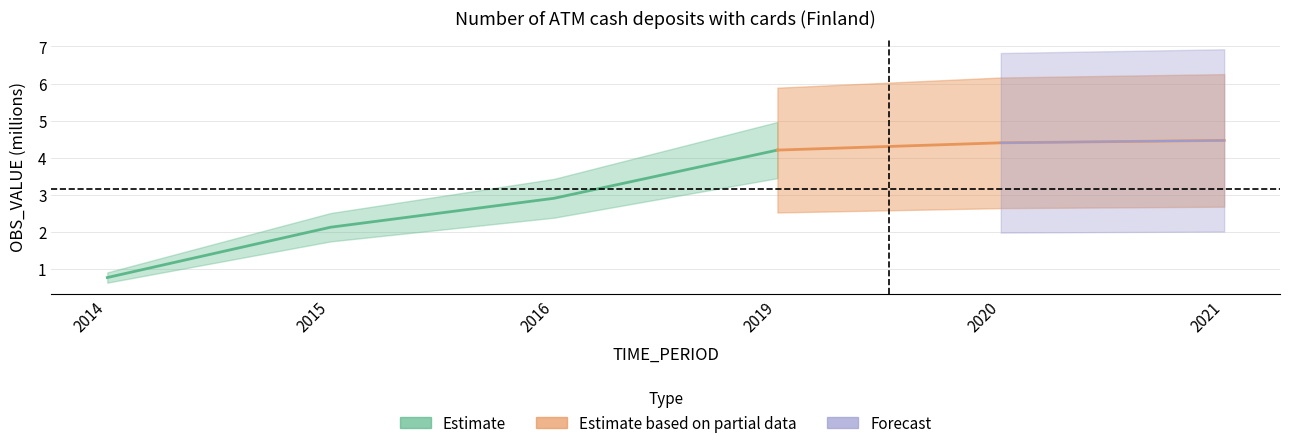

Reading right to left, extract all data points from this chart.

2021=4.5	2020=4.4	2019=4.2	2016=2.9	2015=2.1	2014=0.8